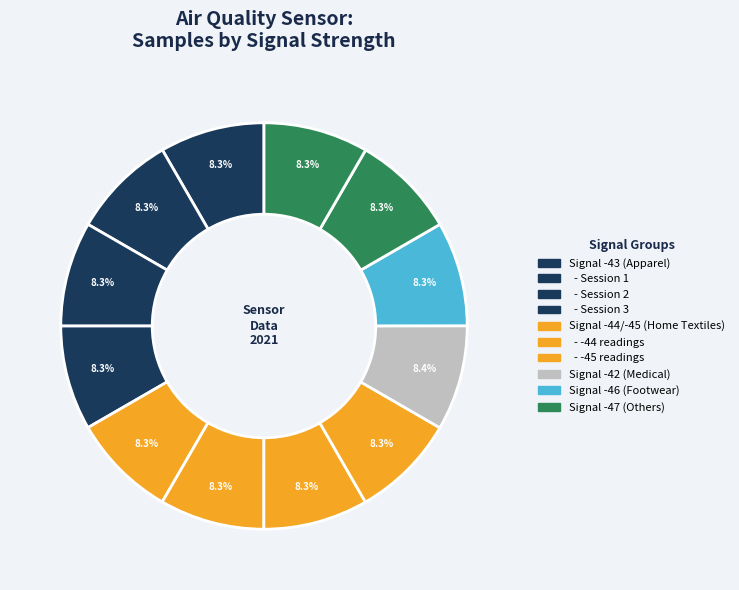

Count the number of slices in the pie.

12